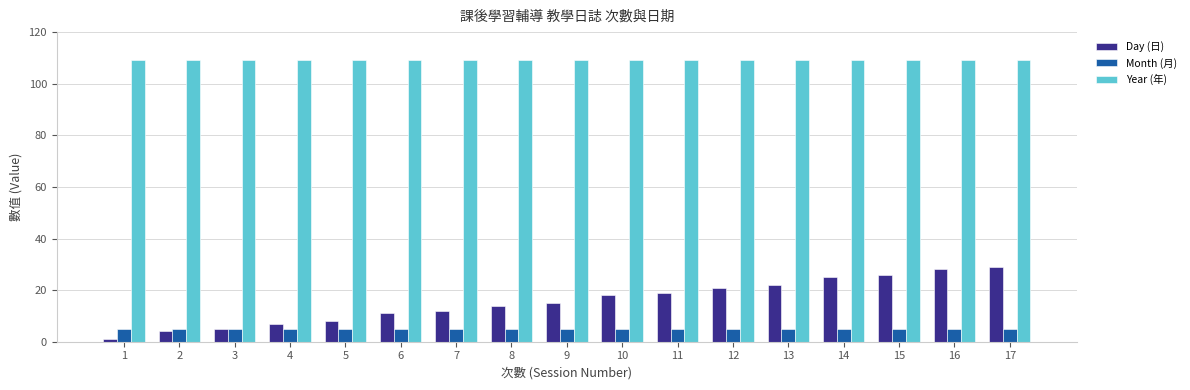

Reading left to right, transcribe all the data shown in this chart.

Day (日): 1=1	2=4	3=5	4=7	5=8	6=11	7=12	8=14	9=15	10=18	11=19	12=21	13=22	14=25	15=26	16=28	17=29
Month (月): 1=5	2=5	3=5	4=5	5=5	6=5	7=5	8=5	9=5	10=5	11=5	12=5	13=5	14=5	15=5	16=5	17=5
Year (年): 1=109	2=109	3=109	4=109	5=109	6=109	7=109	8=109	9=109	10=109	11=109	12=109	13=109	14=109	15=109	16=109	17=109